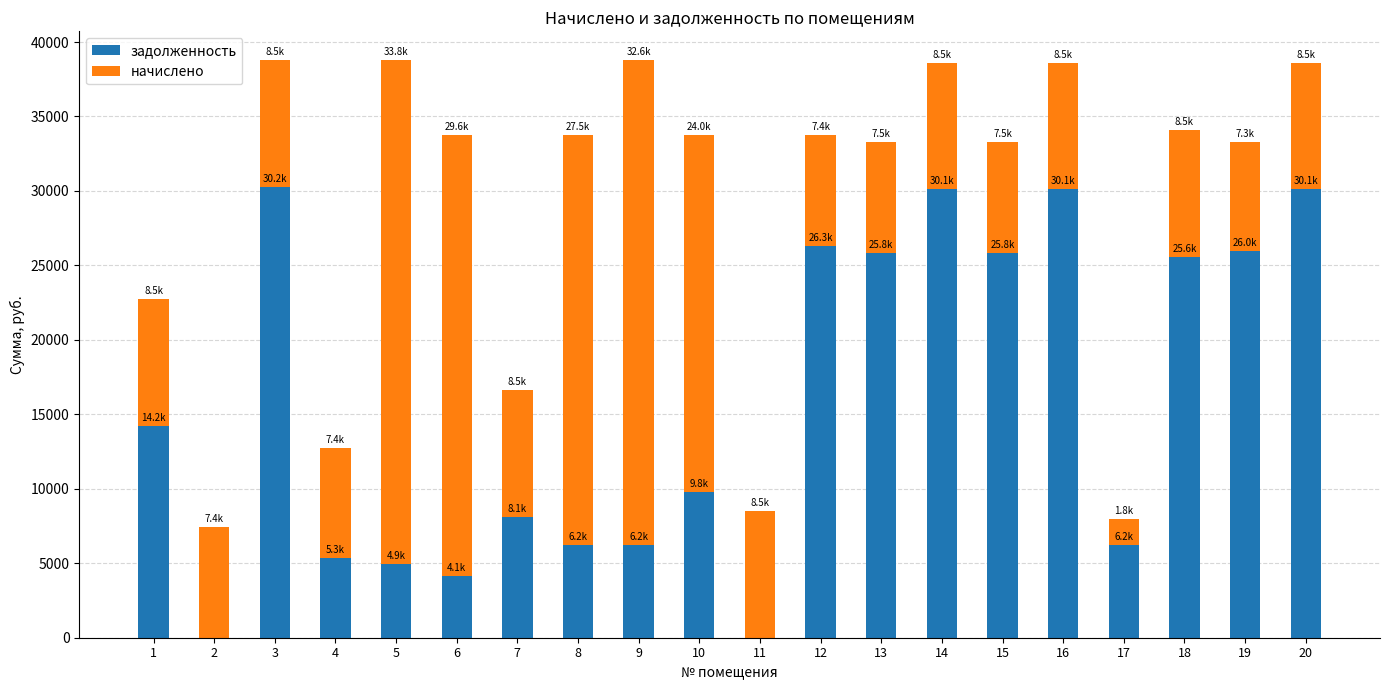

What is the total value across all series at 13?

33305.2